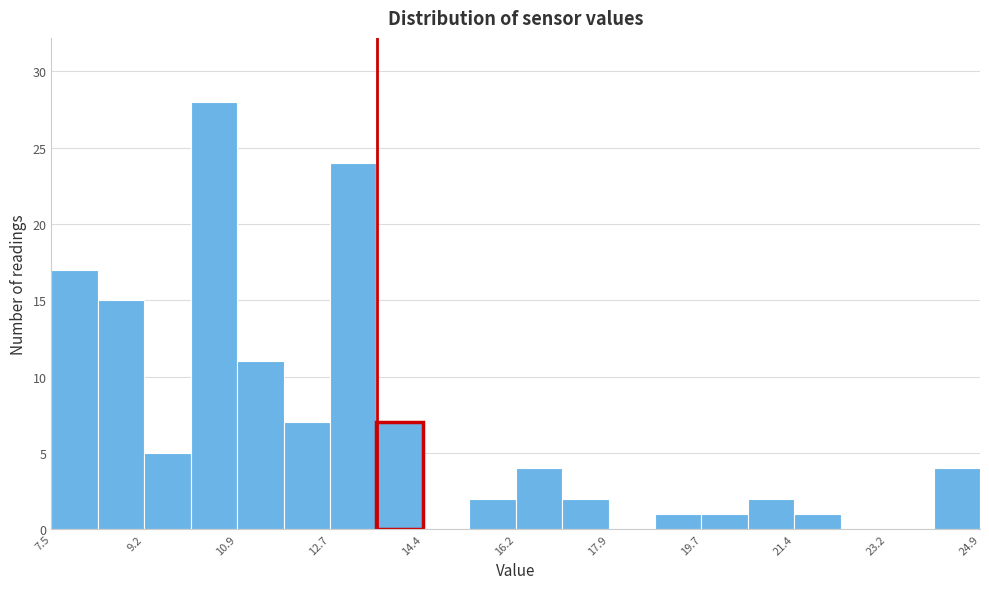

What is the height of the bar covering 13.6 to 14.4 on the x-axis? Neither the bar edges nor the heights are printed on the chart, so give them approximately, as read against the axes.

7